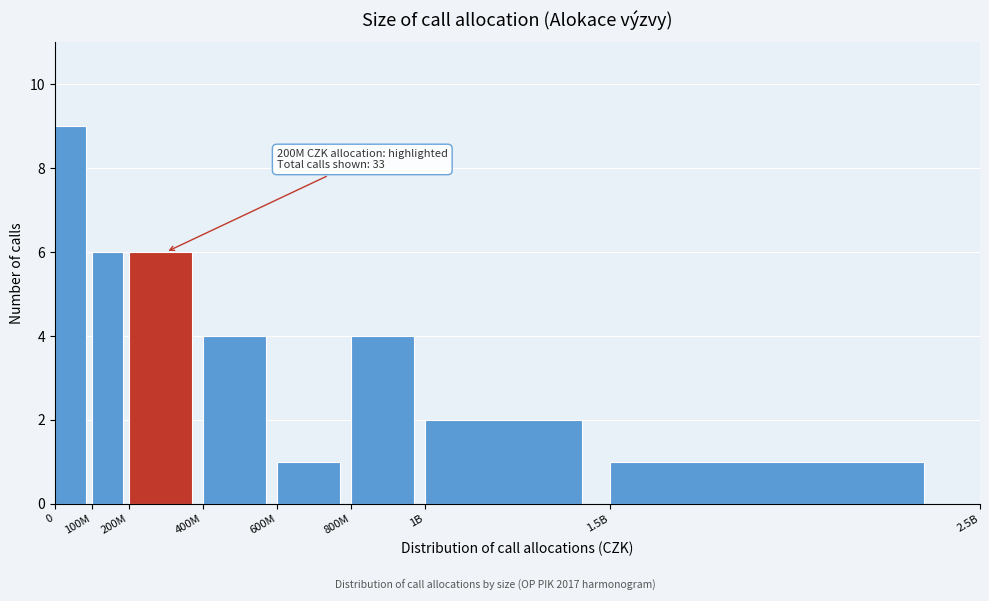

Reading left to right, list all the values displayed in this chart.

0=9	100M=6	200M=6	400M=4	600M=1	800M=4	1B=2	1.5B=1